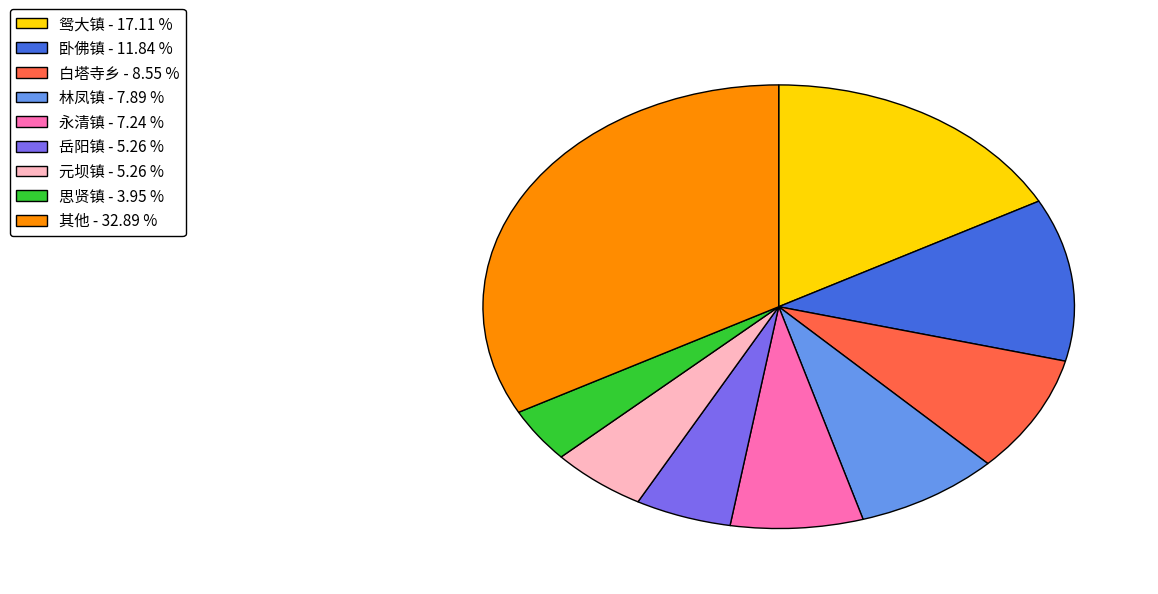

Is the sum of 思贤镇 - 3.95 % and 卧佛镇 - 11.84 % greater than half?

No